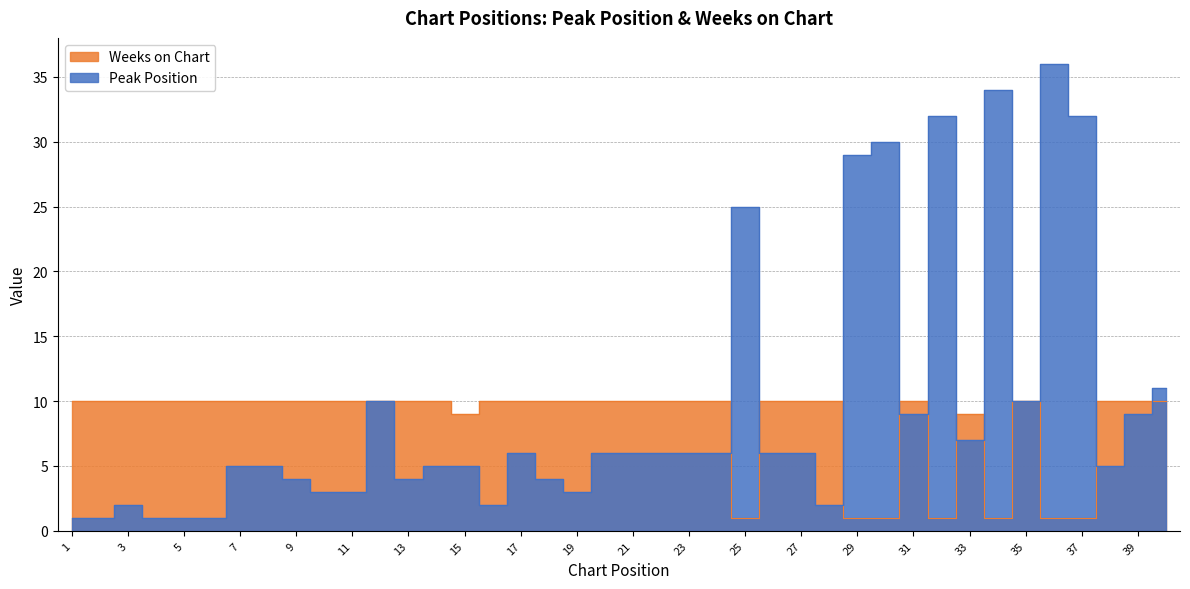

At which label does Peak Position reach its minimum?

1